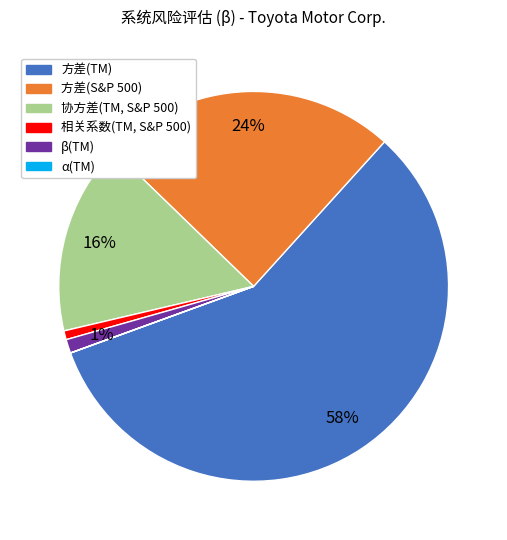

Is it true that 相关系数(TM, S&P 500) is 1% of the pie?

True